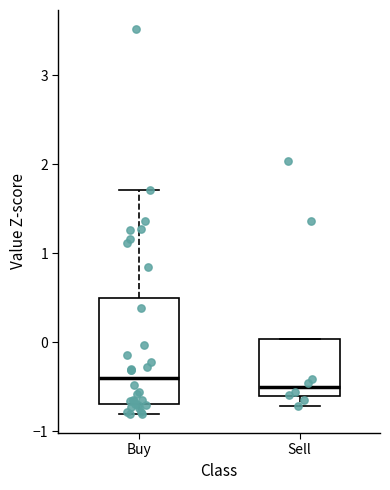

Comparing the boxes themselves (not the whiskers), which one is the tallest?

Buy